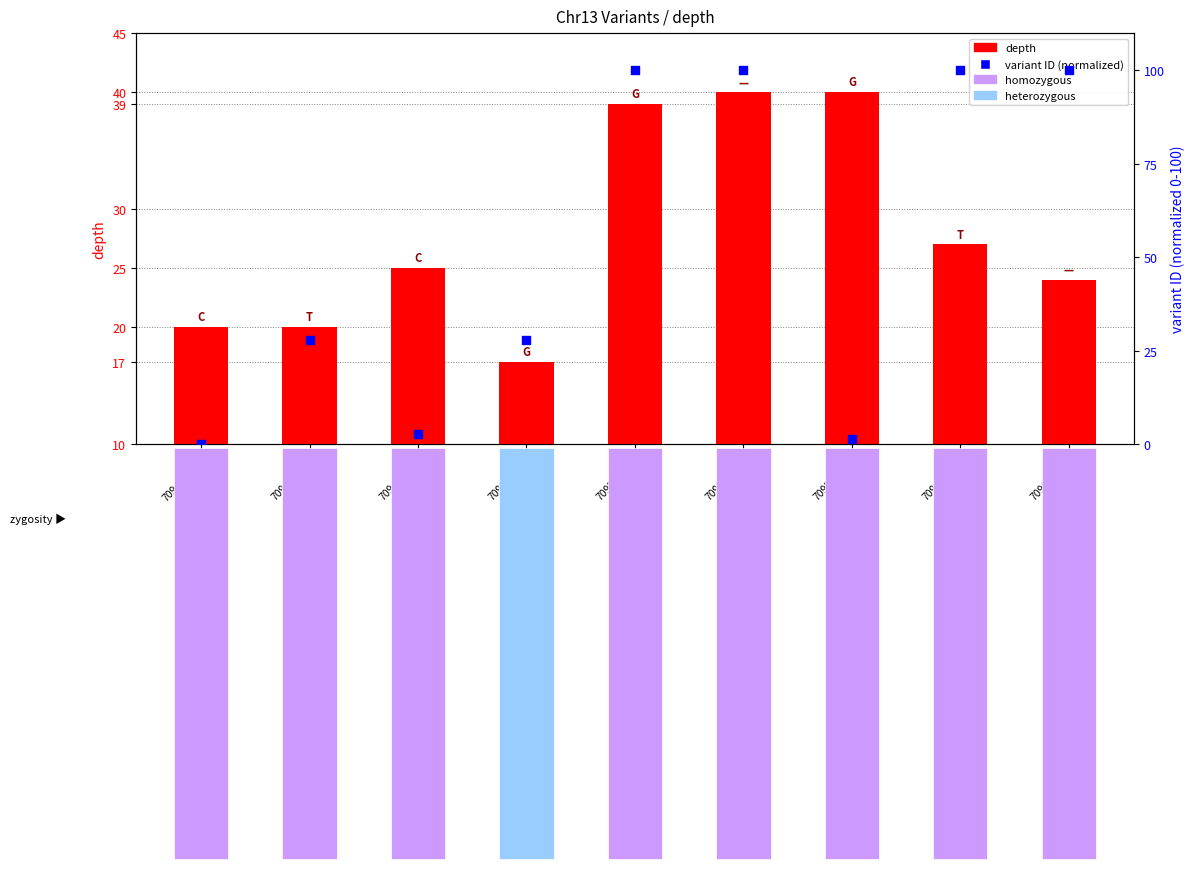

Which series reaches the maximum Y coordinate?

variant ID (normalized)